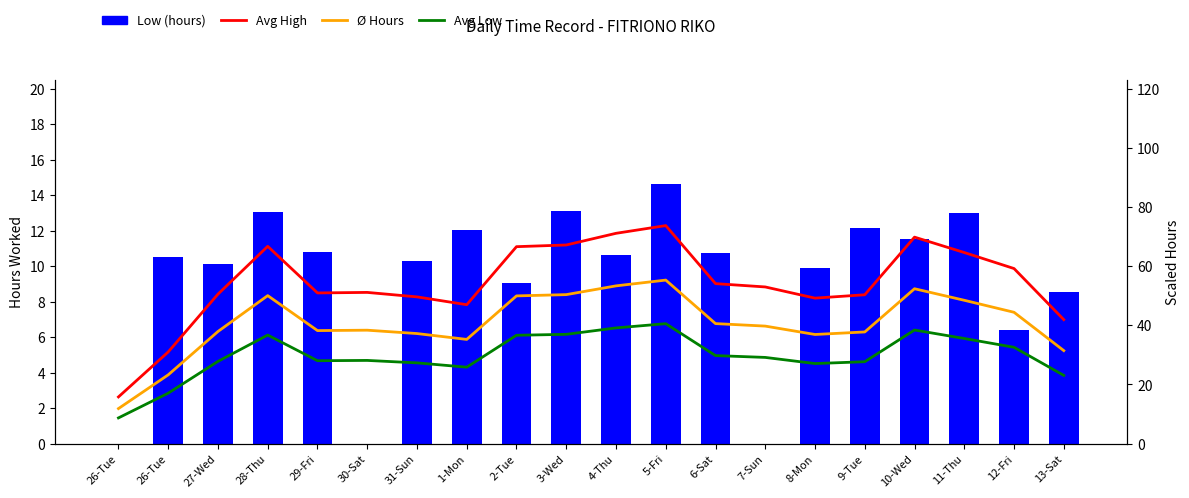

List the labels in order of Ø Hours value, smallest first.

26-Tue, 26-Tue, 13-Sat, 1-Mon, 8-Mon, 31-Sun, 9-Tue, 27-Wed, 29-Fri, 30-Sat, 7-Sun, 6-Sat, 12-Fri, 11-Thu, 2-Tue, 28-Thu, 3-Wed, 10-Wed, 4-Thu, 5-Fri